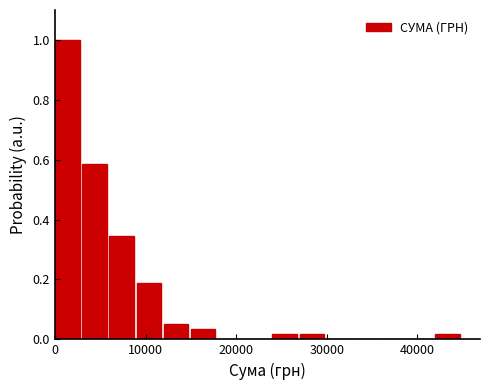

Around what value on the x-axis is the tallest bar? Give the approximate position of its centre, as read against the axis.

1000